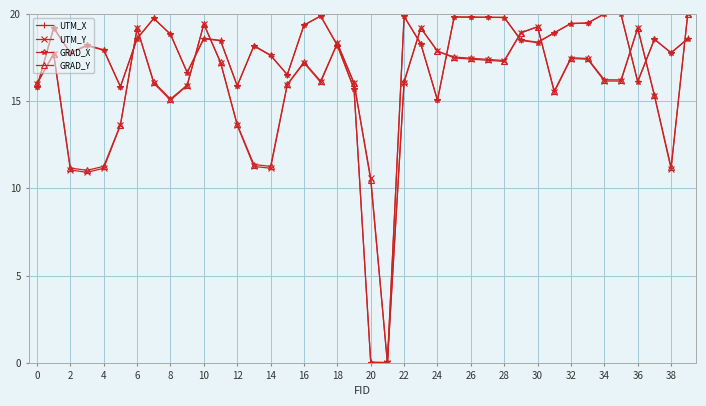

At how many categories does at least one series exceed 14?

38